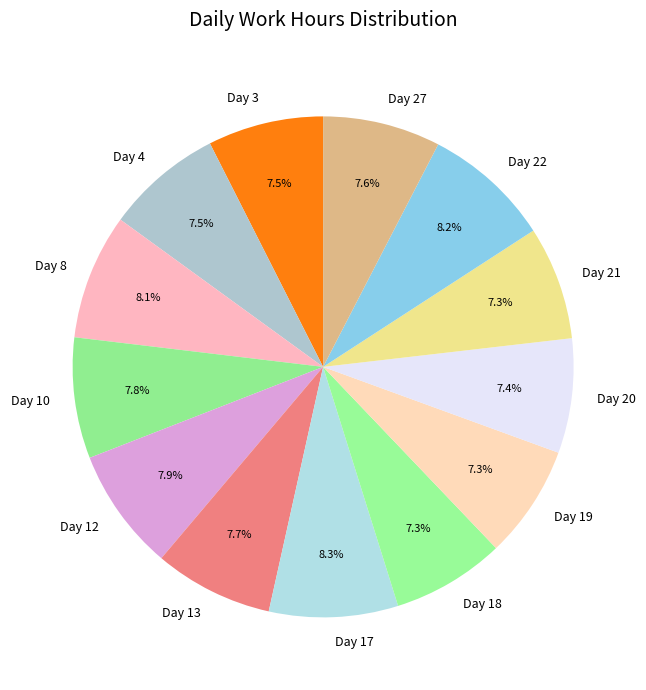

Is the sum of Day 17 and Day 12 greater than half?

No